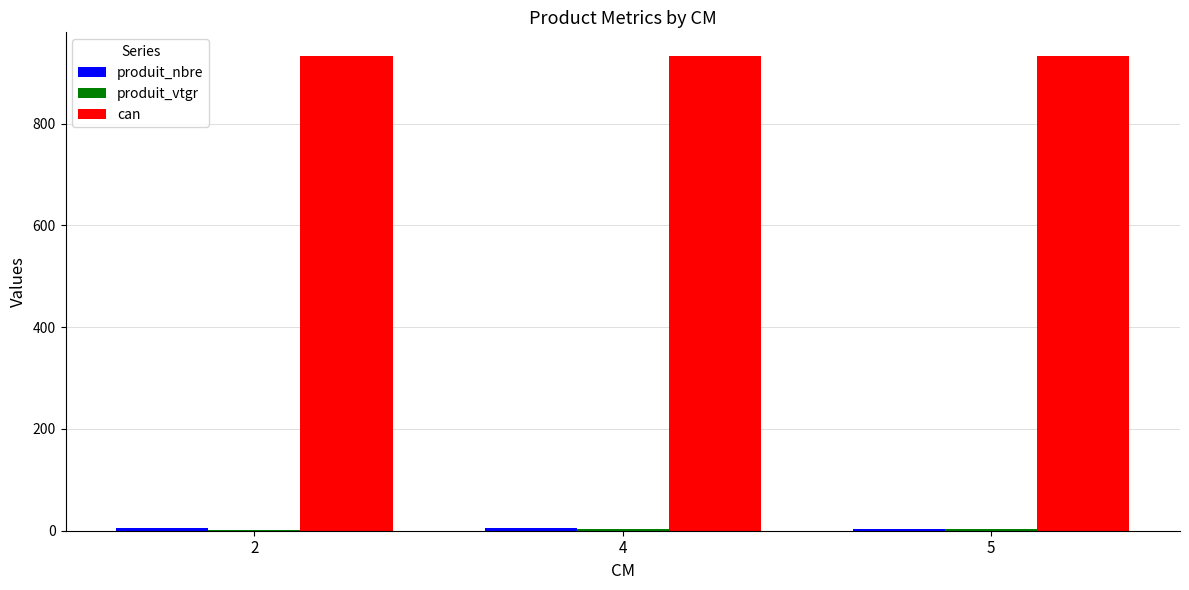

What is the sum of all can values?

2799.0